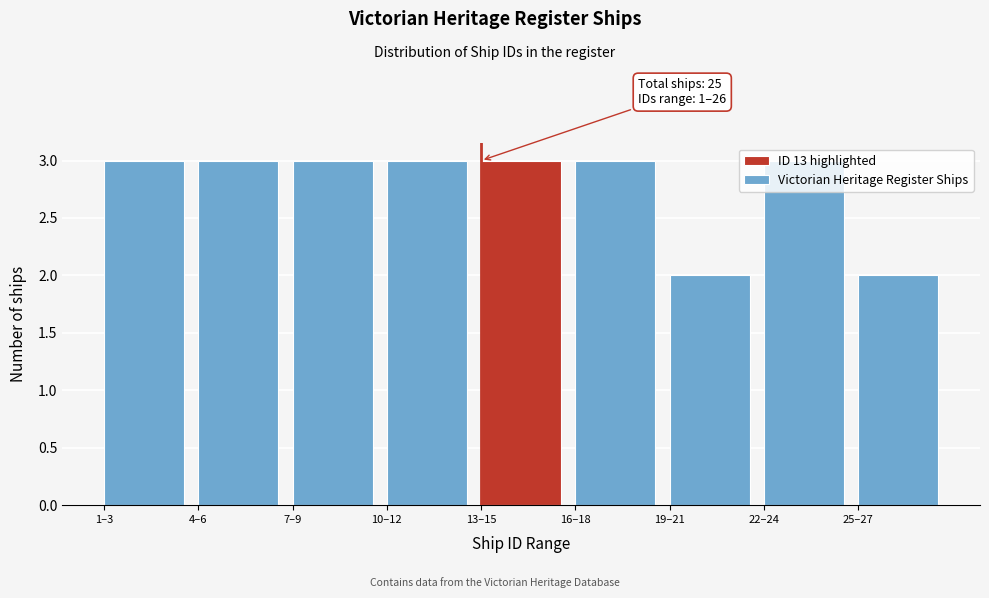

The chart shows a value of 3 at 13–15. True or false?

True